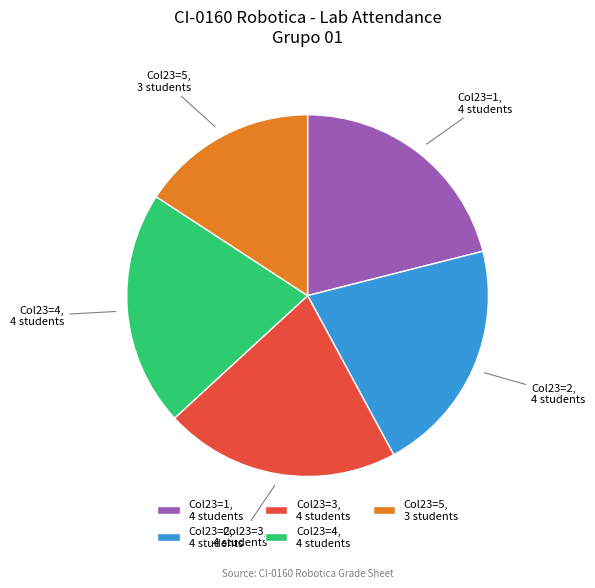

Which has a higher value, Col23=4, 4 students or Col23=5, 3 students?

Col23=4, 4 students